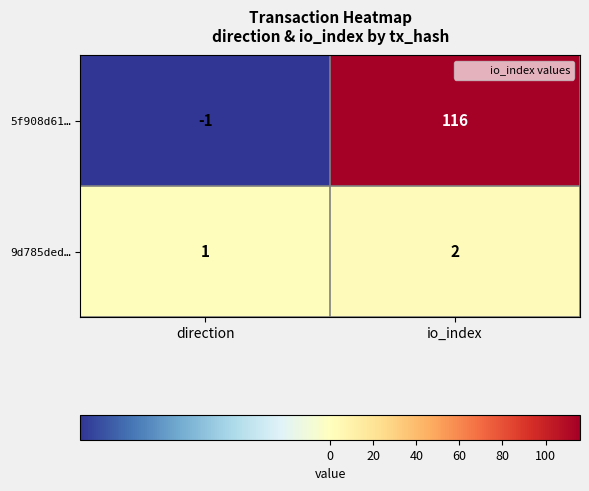

The 5f908d61… series shows 0 at direction. True or false?

False